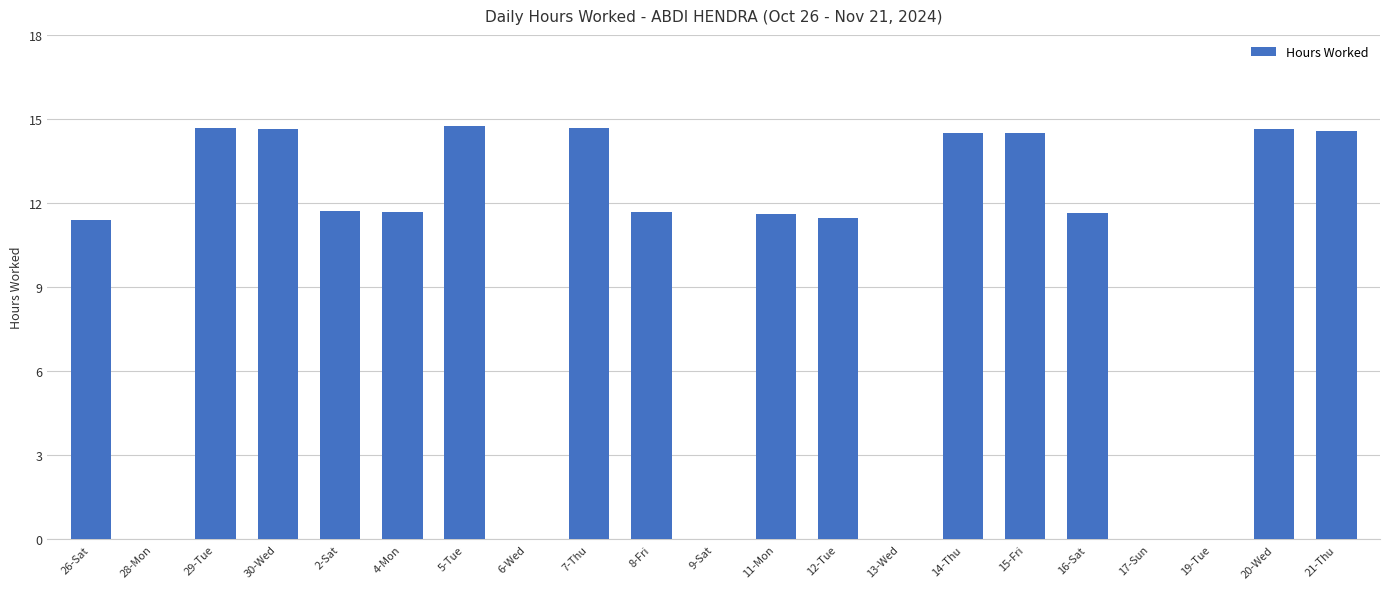

Approximately how many times larger is the value at 30-Wed compared to 11-Mon?

1.3